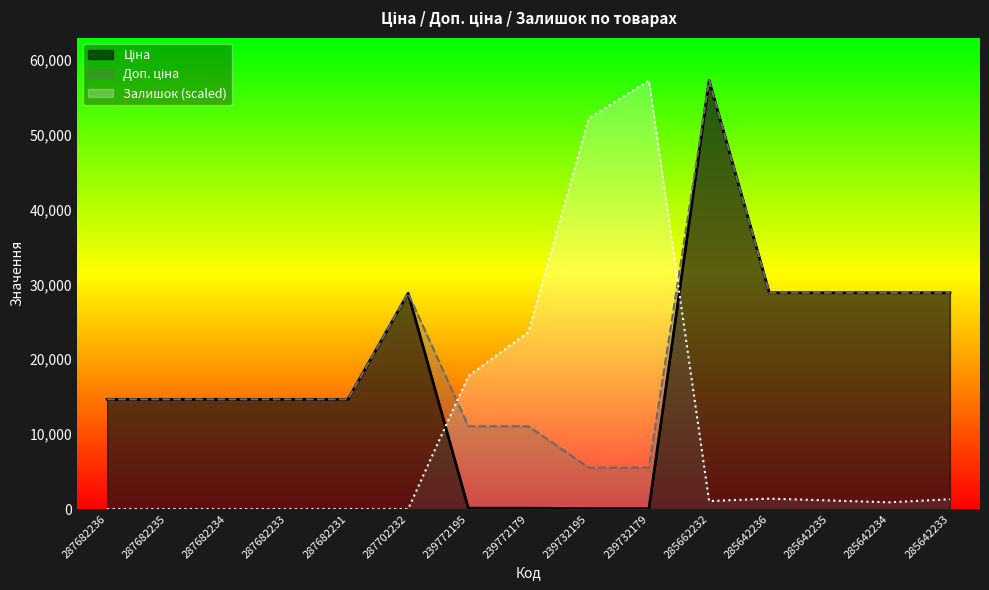

At which category does the chart reach its peak across all series?

285662232